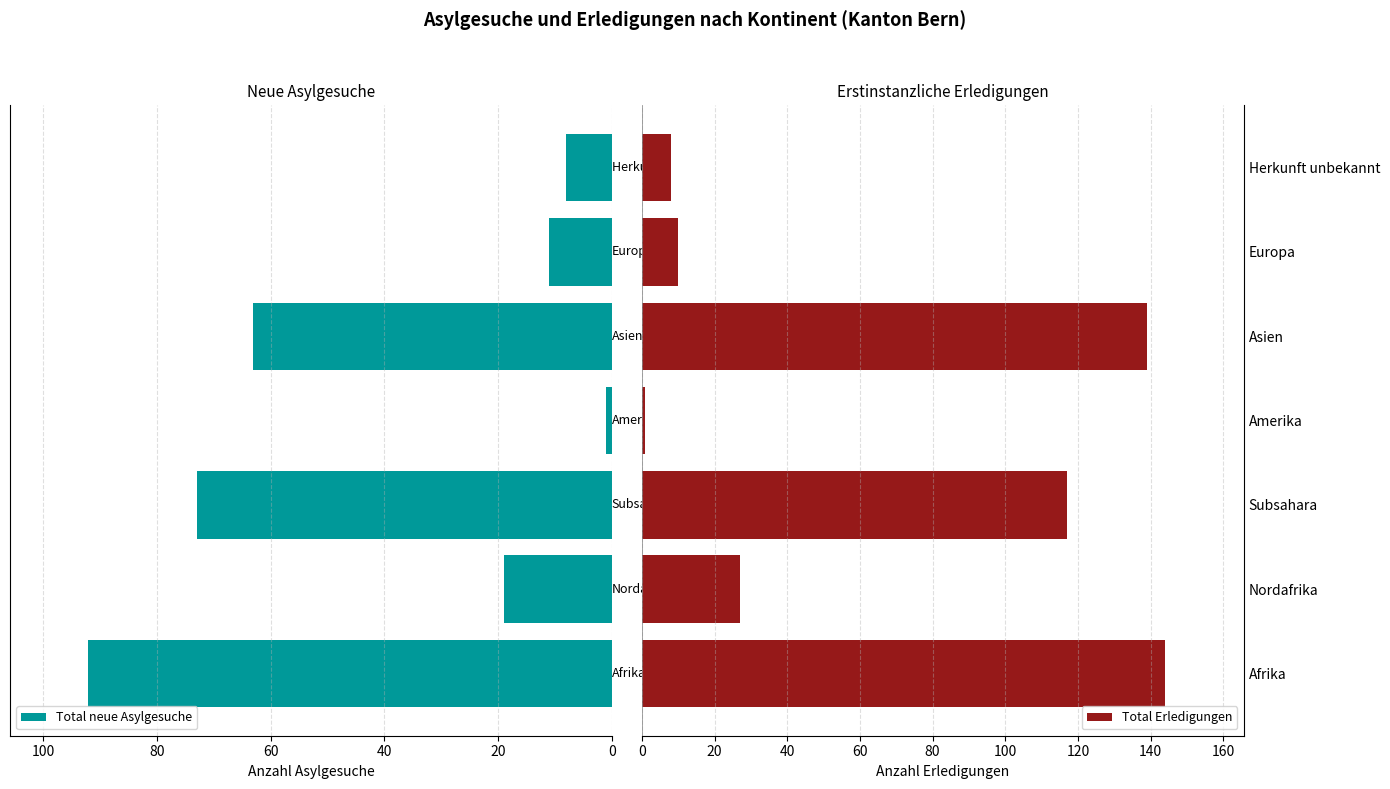

What is the sum of all Total neue Asylgesuche values?

267